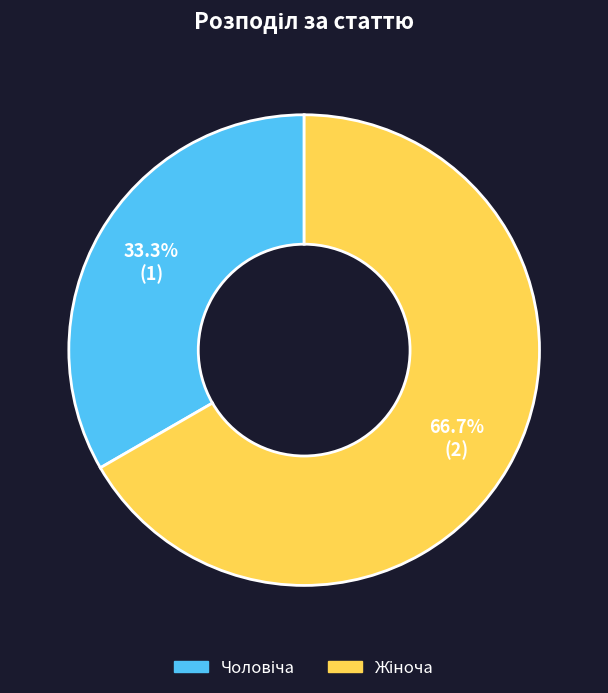

Does any single category account for the majority?

Yes